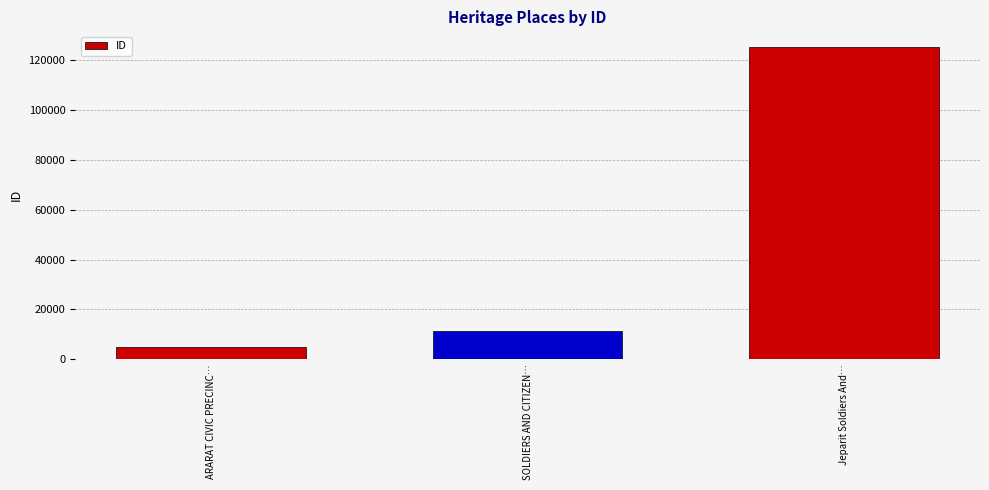

What is the smallest value displayed?

4867